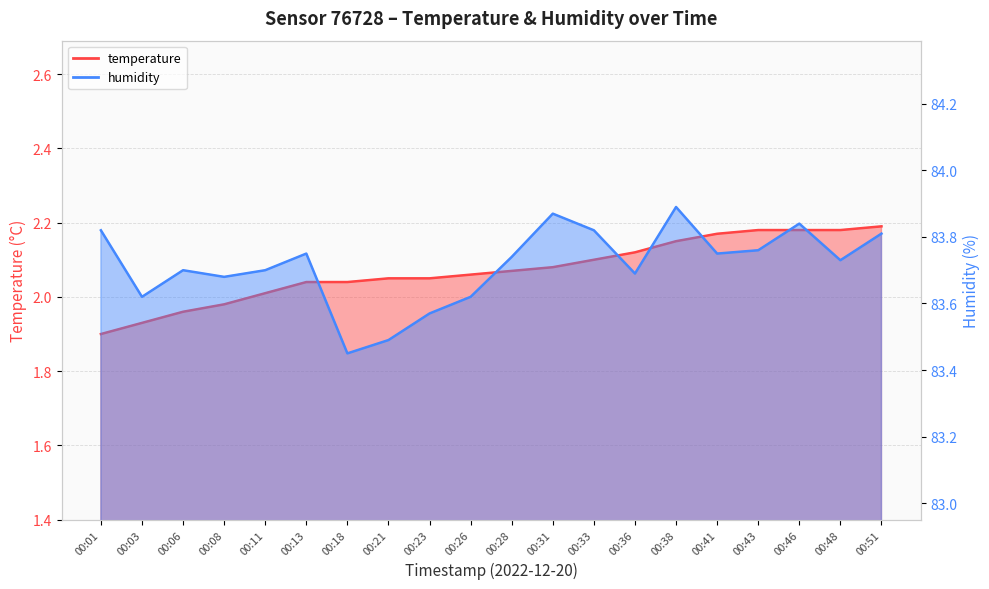

At which label does humidity reach its peak?

00:38